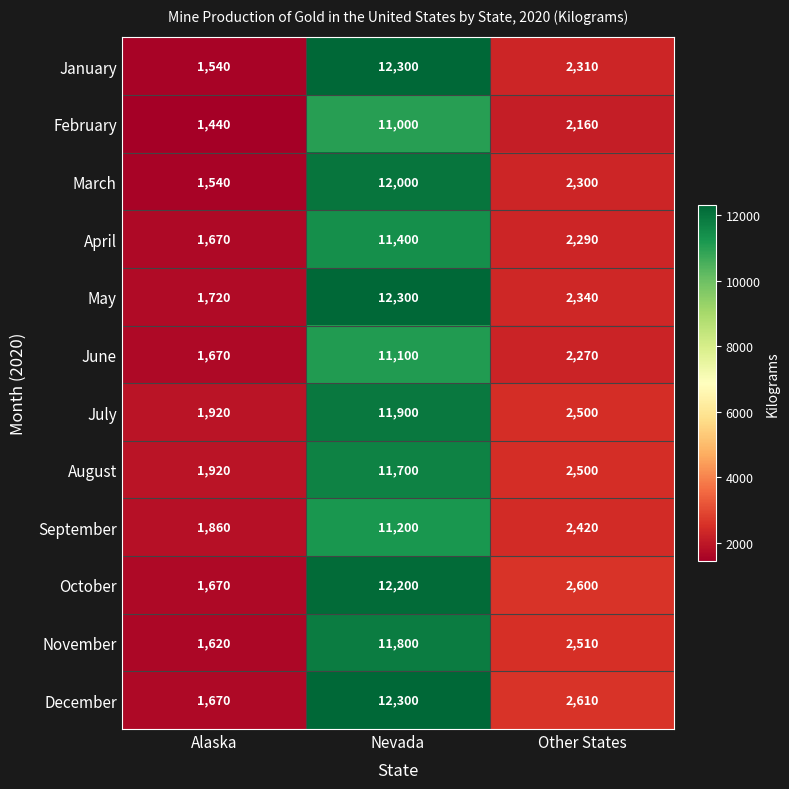

How many categories are shown in the chart?

3